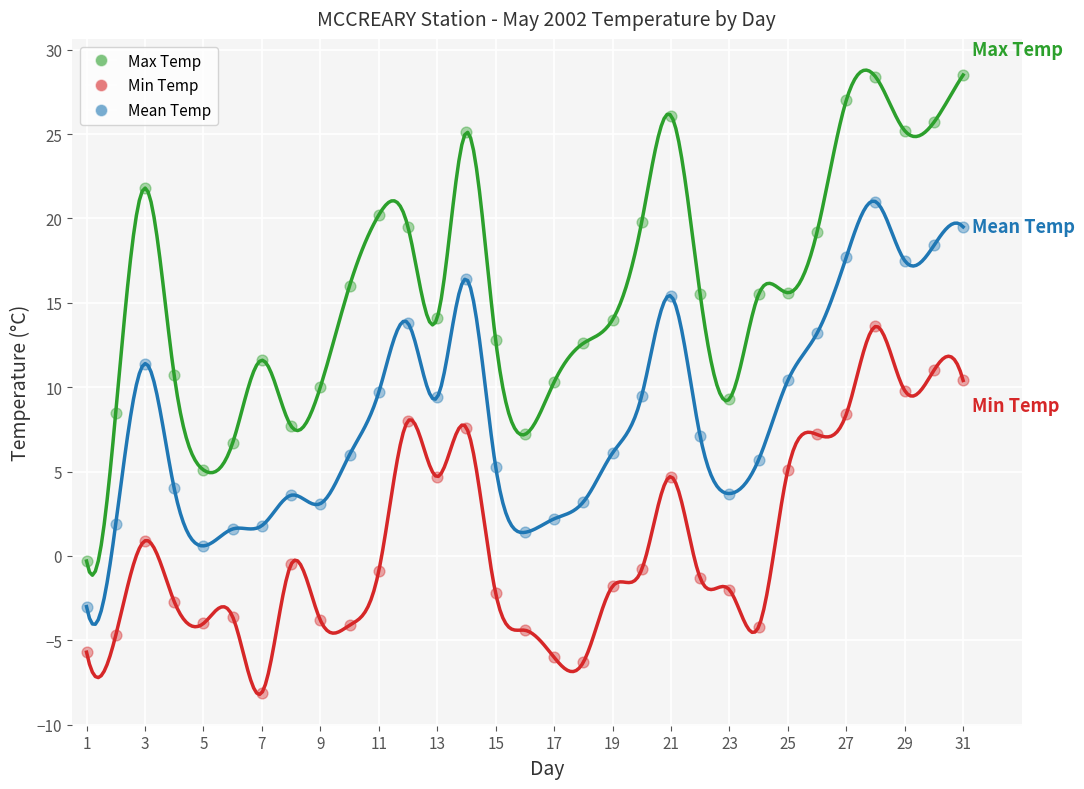

What are all the series names shown in the legend?

Max Temp, Min Temp, Mean Temp